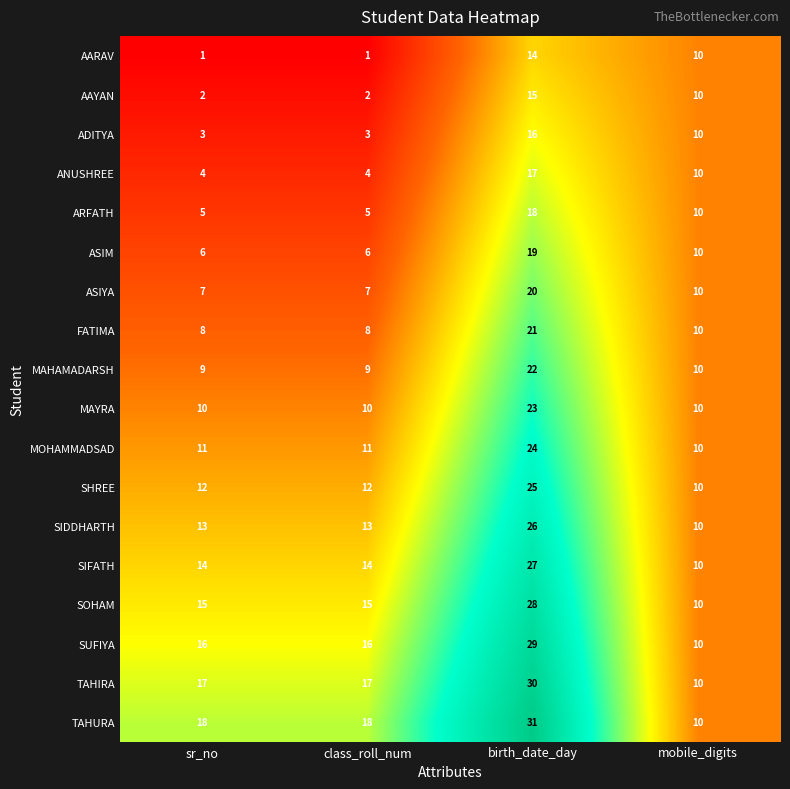

List the series in order of their peak value, lowest first.

AARAV, AAYAN, ADITYA, ANUSHREE, ARFATH, ASIM, ASIYA, FATIMA, MAHAMADARSH, MAYRA, MOHAMMADSAD, SHREE, SIDDHARTH, SIFATH, SOHAM, SUFIYA, TAHIRA, TAHURA